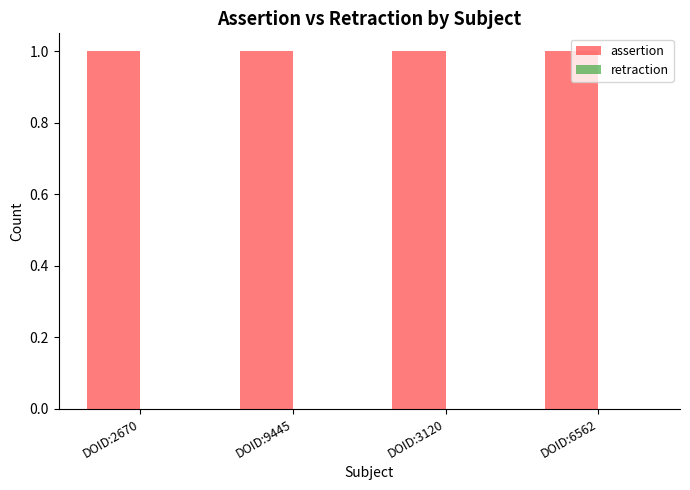

How many series are shown in this chart?

2